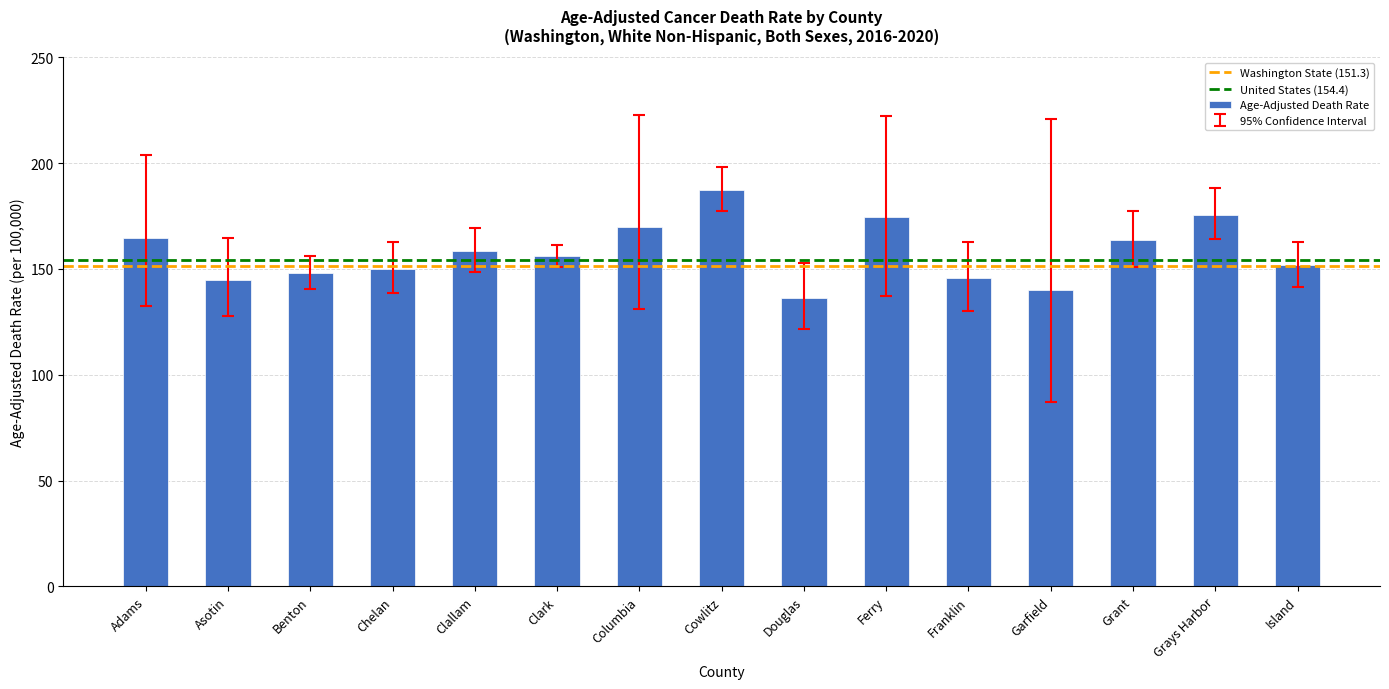

What is the difference between the values at Douglas and Adams?

28.4